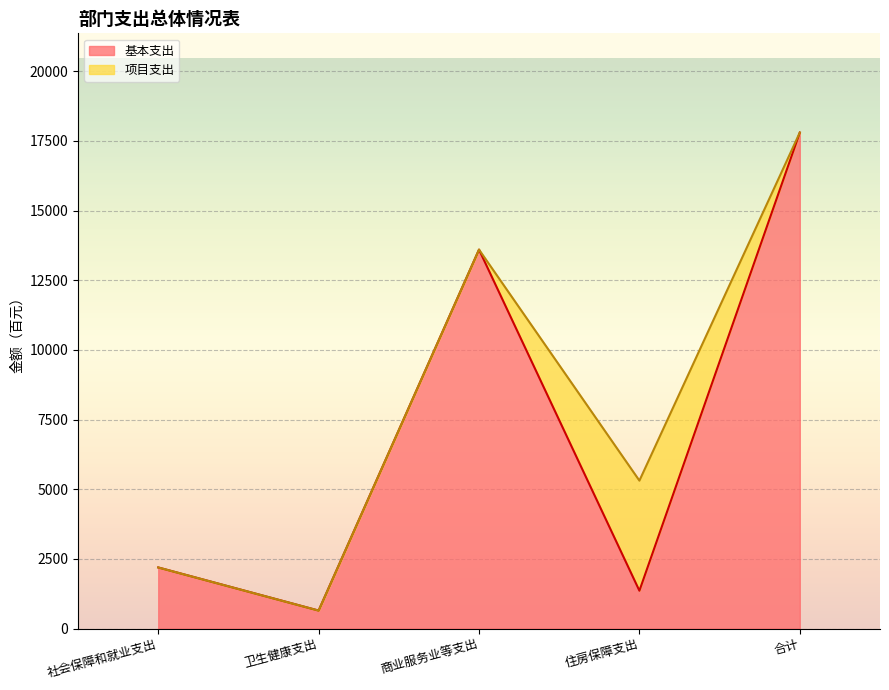

Is it true that the value at 社会保障和就业支出 is 2194?

True